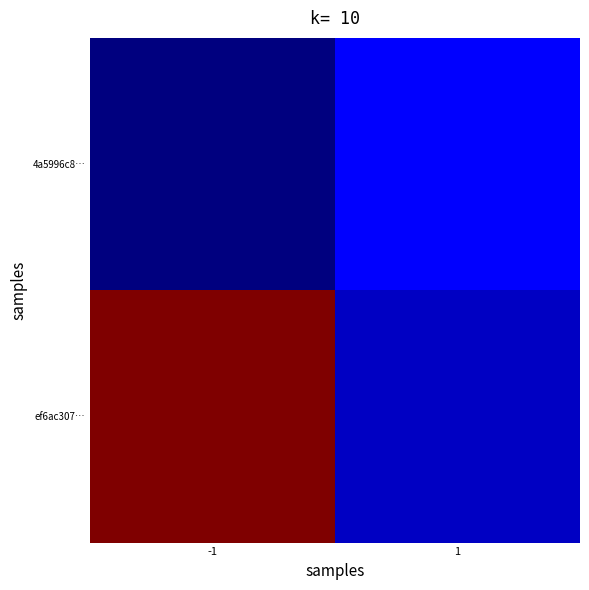

Between 1 and -1, which is larger?

1